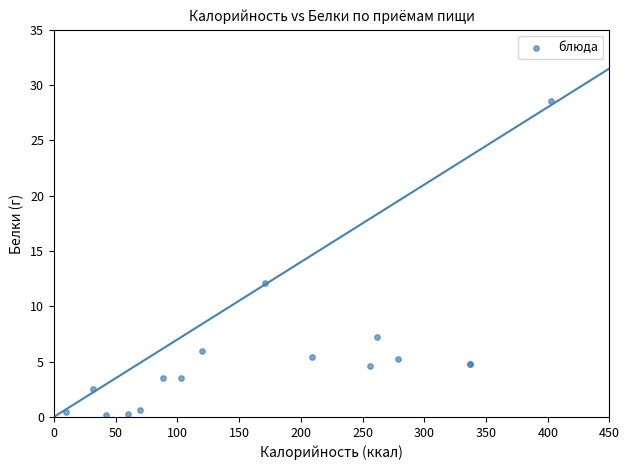

What Y value in the scatter plot is closest to 14?

12.1